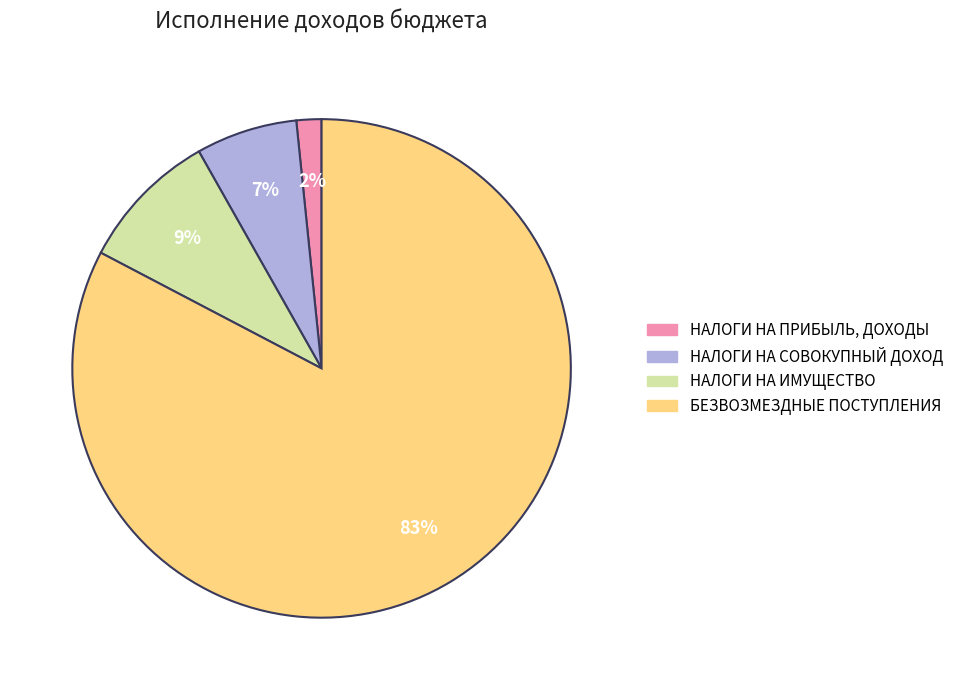

To the nearest percent, what portion does НАЛОГИ НА ПРИБЫЛЬ, ДОХОДЫ represent?

2%